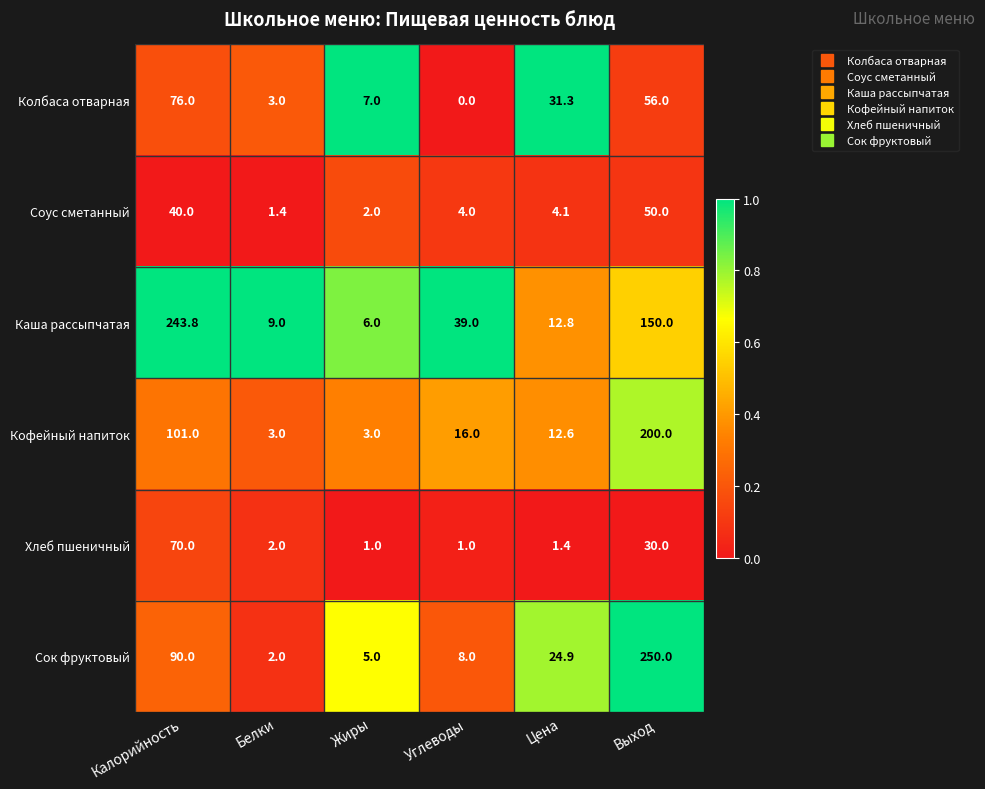

Where does the Каша рассыпчатая series first go above 39?

Калорийность